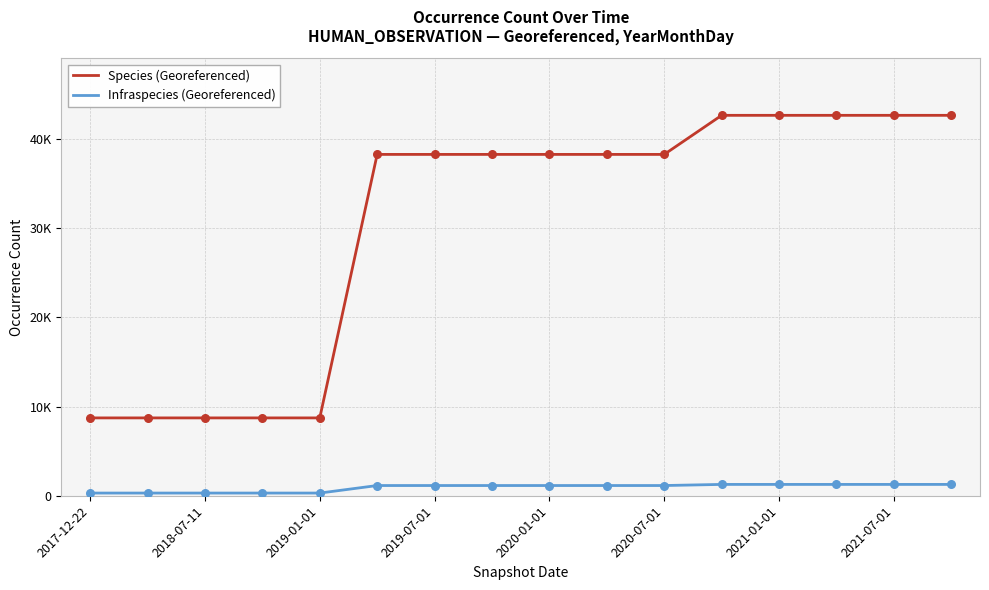

Does the chart have visible grid lines?

Yes